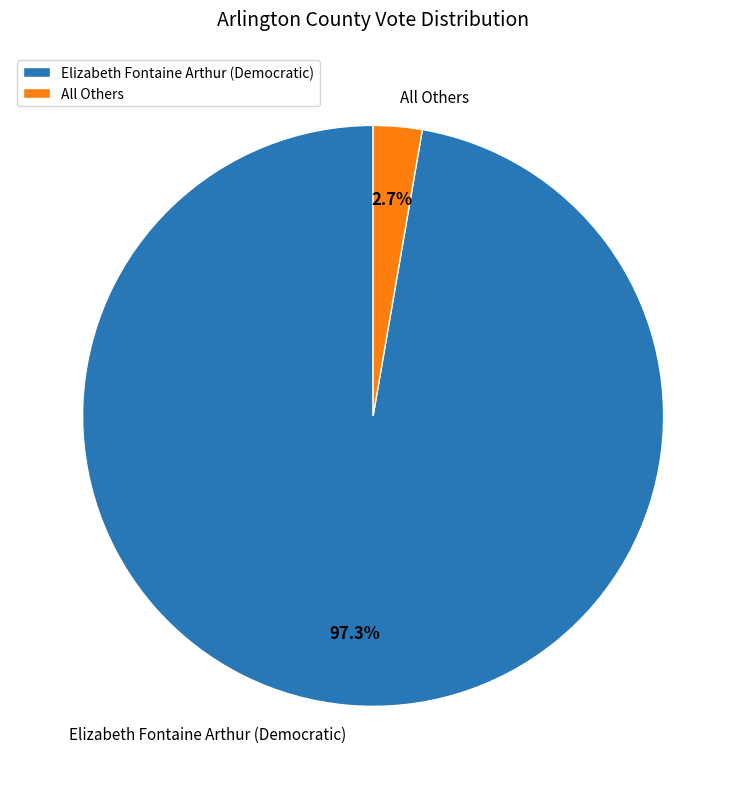

To the nearest percent, what portion does Elizabeth Fontaine Arthur (Democratic) represent?

97%